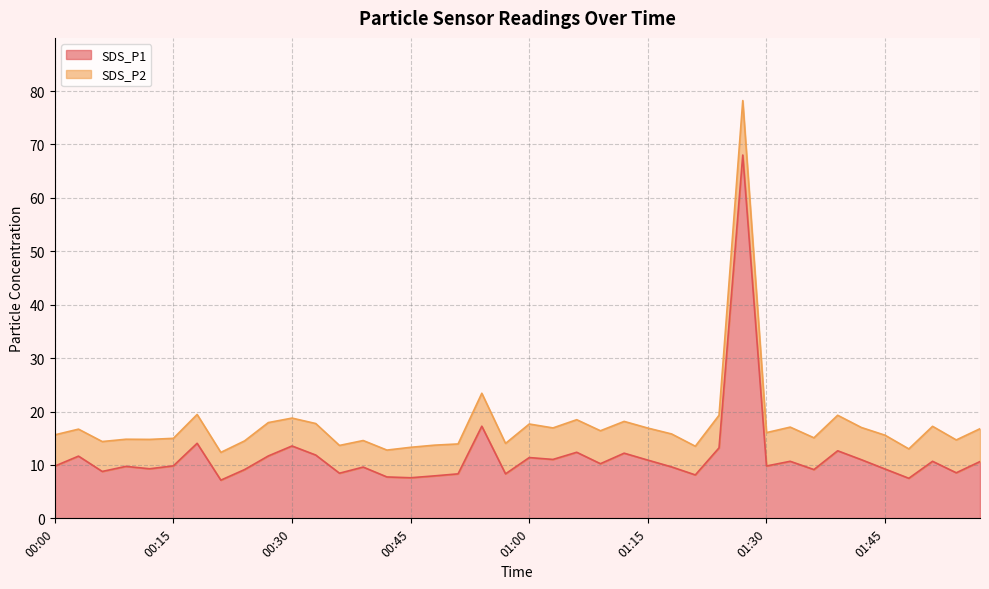

What is the minimum value shown in the chart?

7.2